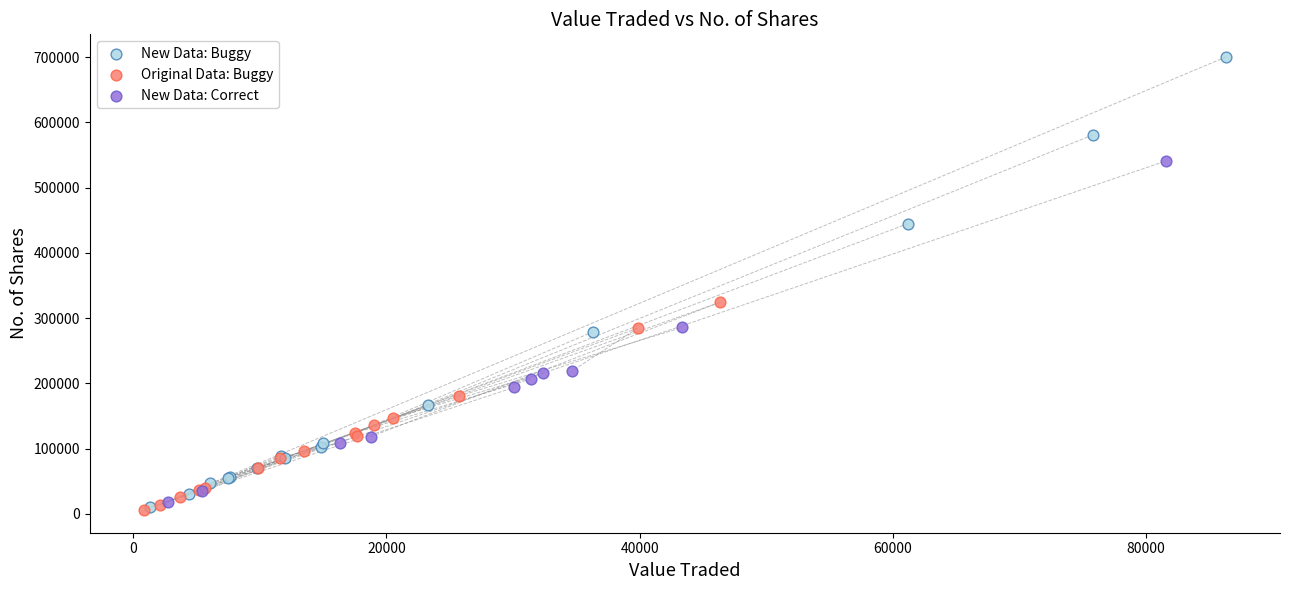

Which series has the widest spread of Y values?

New Data: Buggy